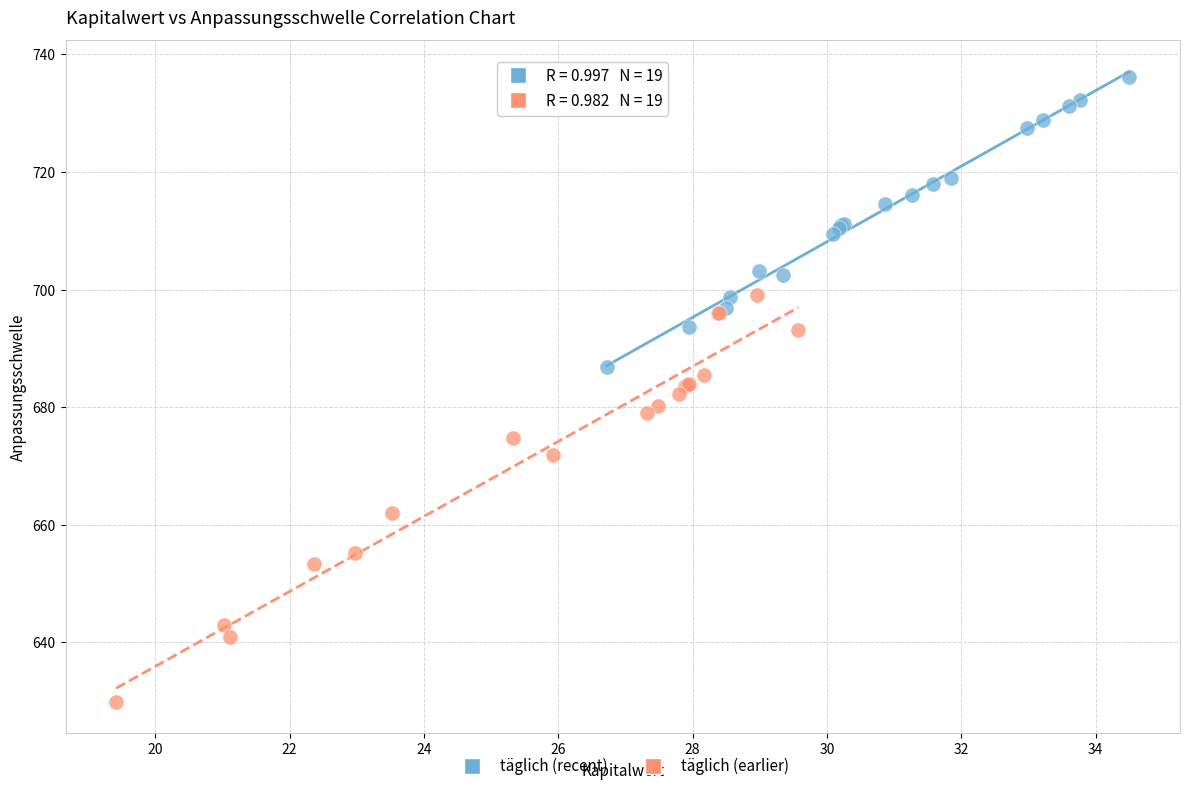

Which series contains the lowest Y value?

täglich (earlier)